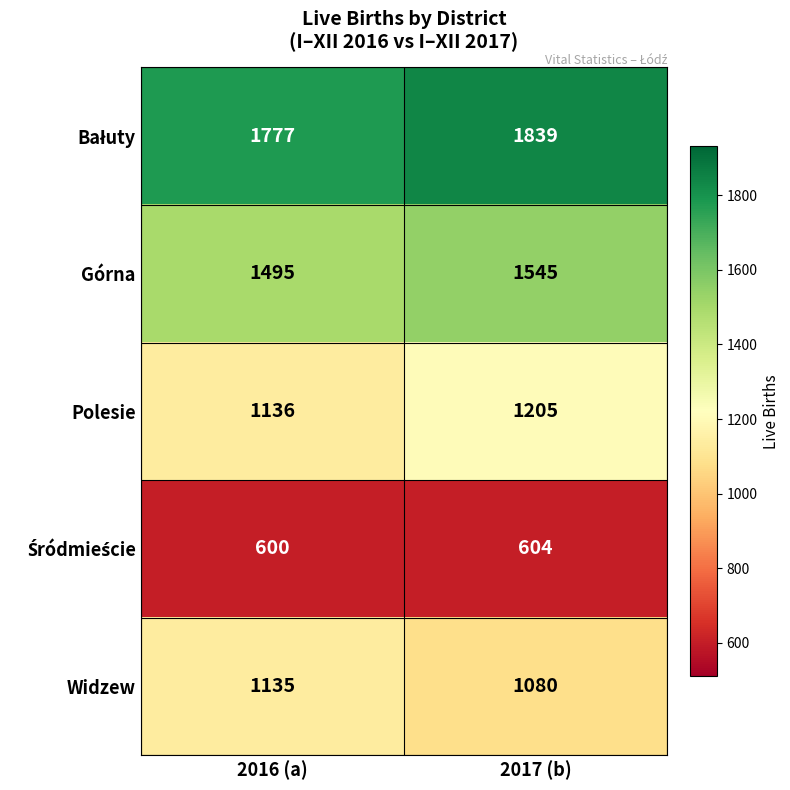

What value does the Polesie series have at 2017 (b)?

1205